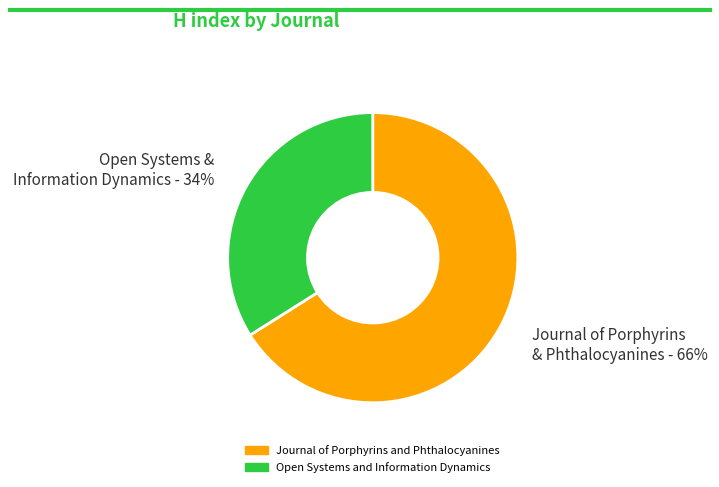

What is the ratio of the value at Open Systems and Information Dynamics to the value at Journal of Porphyrins and Phthalocyanines?

0.5